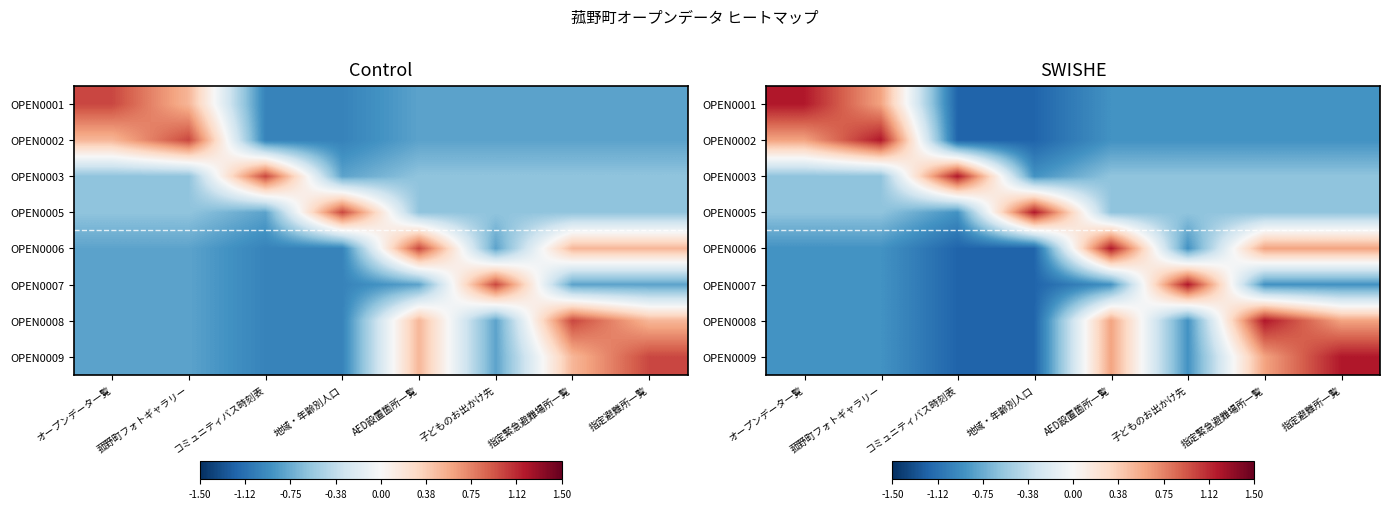

Count the number of data series in this chart.

8